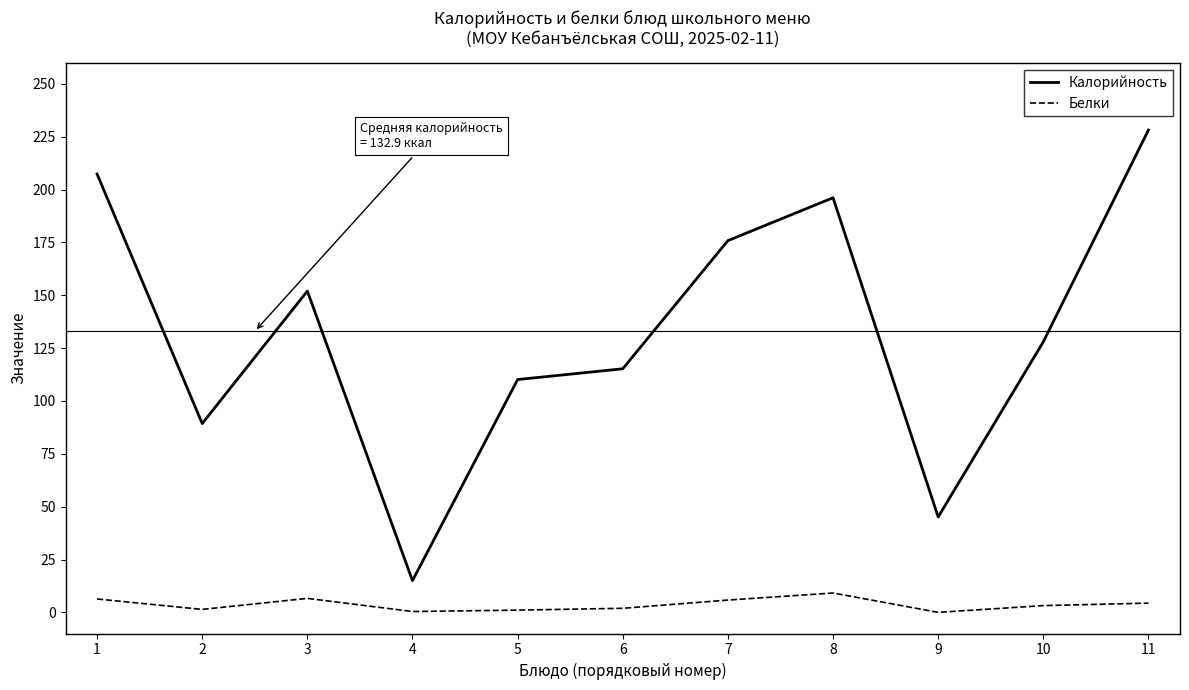

Rank the series by their average value, from lowest to highest.

Белки, Калорийность